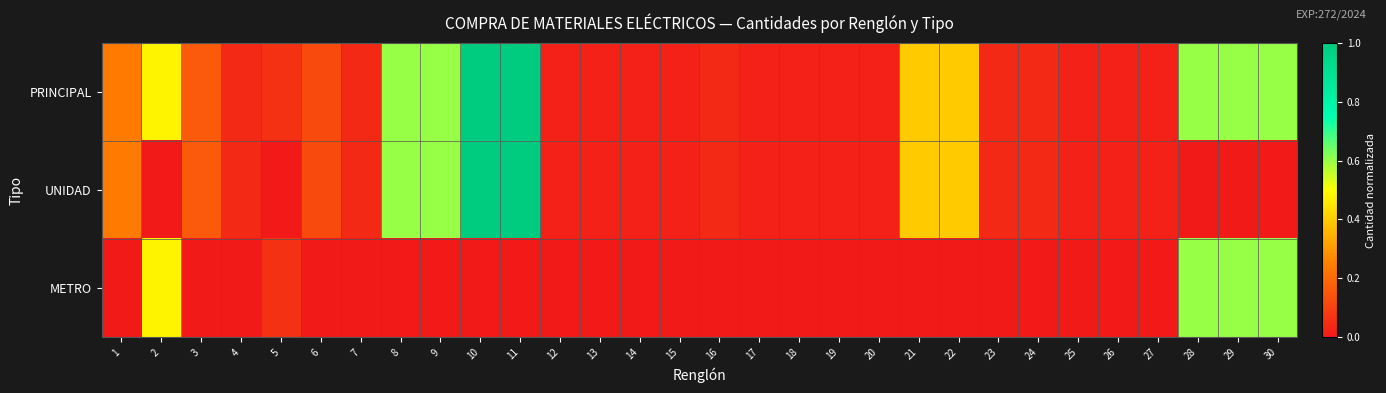

List the series in order of their overall mean, lowest first.

METRO, UNIDAD, PRINCIPAL